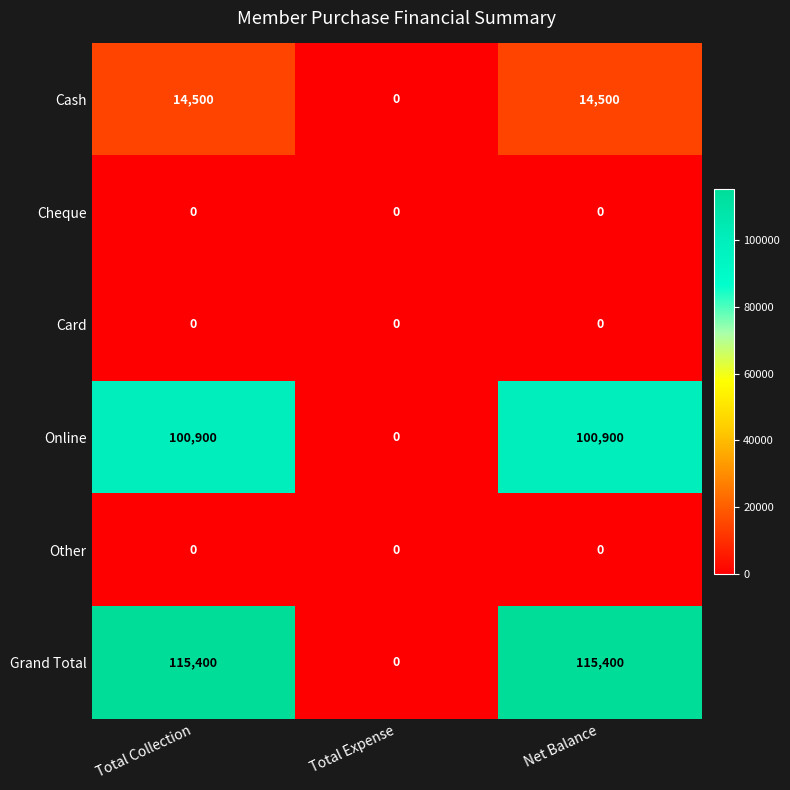

Reading left to right, extract all data points from this chart.

Cash: Total Collection=14500	Total Expense=0	Net Balance=14500
Cheque: Total Collection=0	Total Expense=0	Net Balance=0
Card: Total Collection=0	Total Expense=0	Net Balance=0
Online: Total Collection=100900	Total Expense=0	Net Balance=100900
Other: Total Collection=0	Total Expense=0	Net Balance=0
Grand Total: Total Collection=115400	Total Expense=0	Net Balance=115400